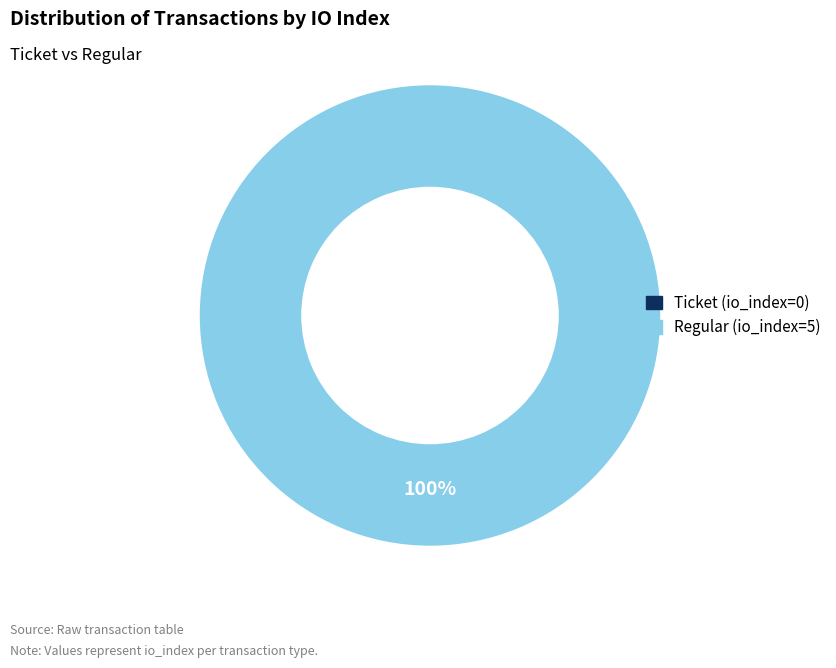

To the nearest percent, what is the average slice percentage?

50%